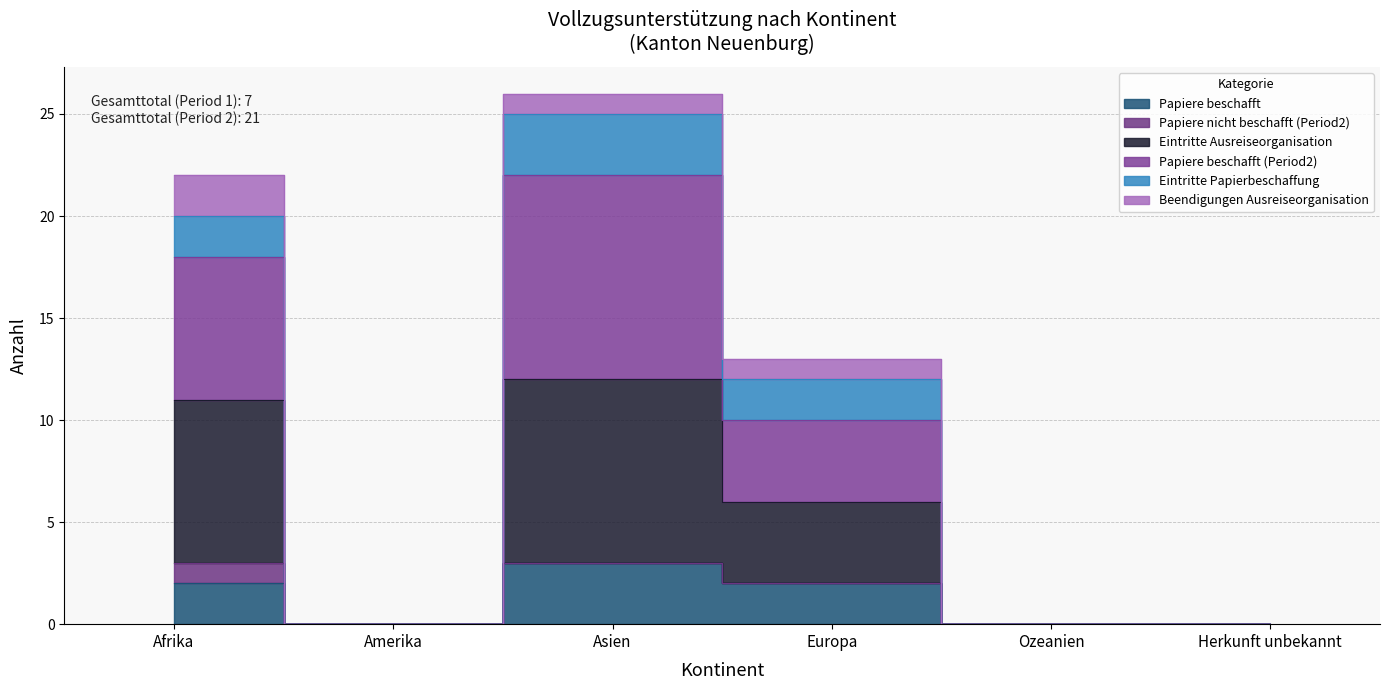

Where does the Eintritte Ausreiseorganisation series first go above 6?

Afrika